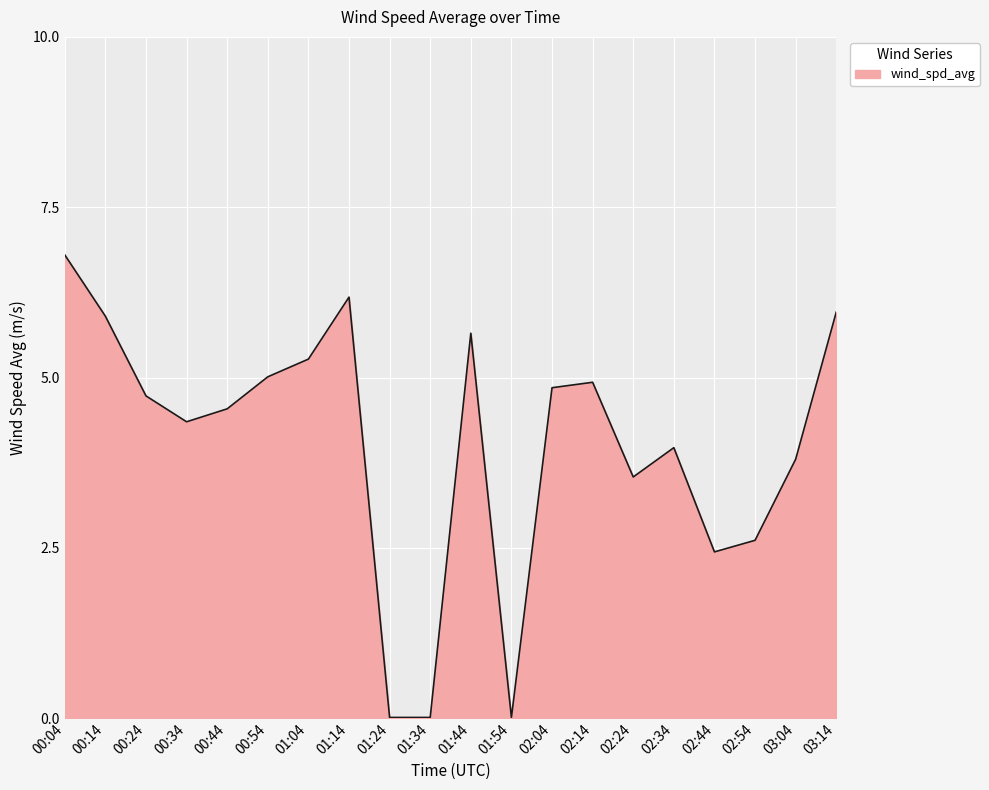

Which category has the highest value across all series?

00:04